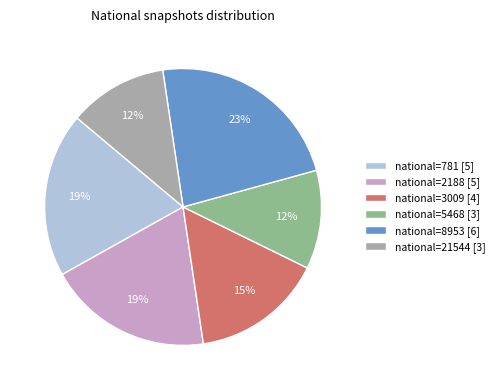

To the nearest percent, what is the average slice percentage?

17%